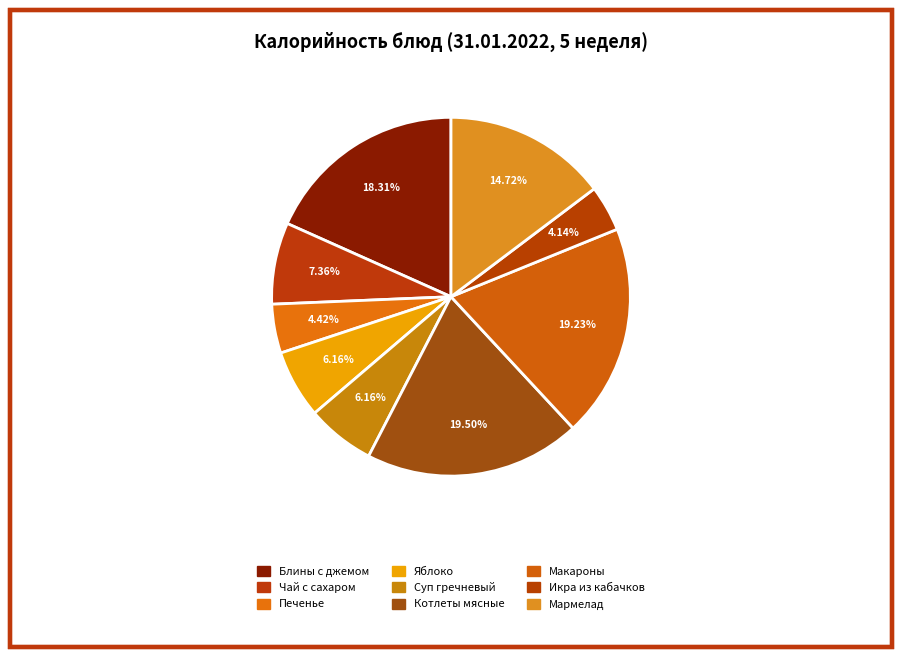

Is there any slice that represents more than half of the pie?

No